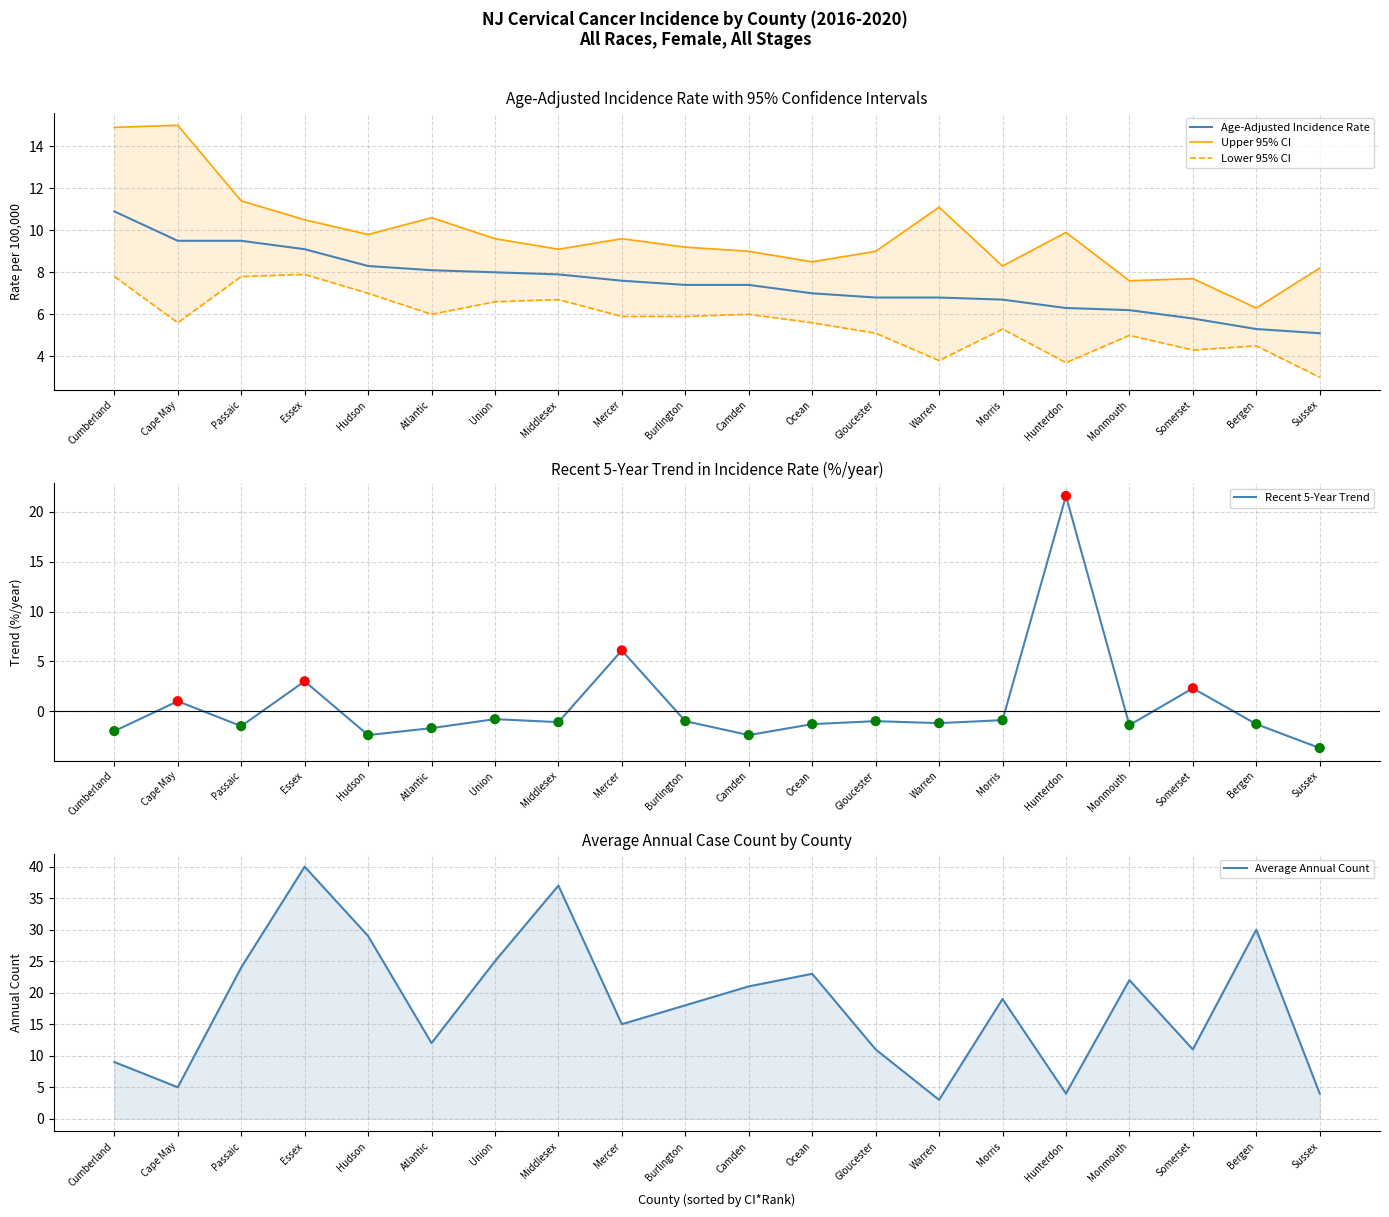

At how many categories does at least one series exceed 2?

20